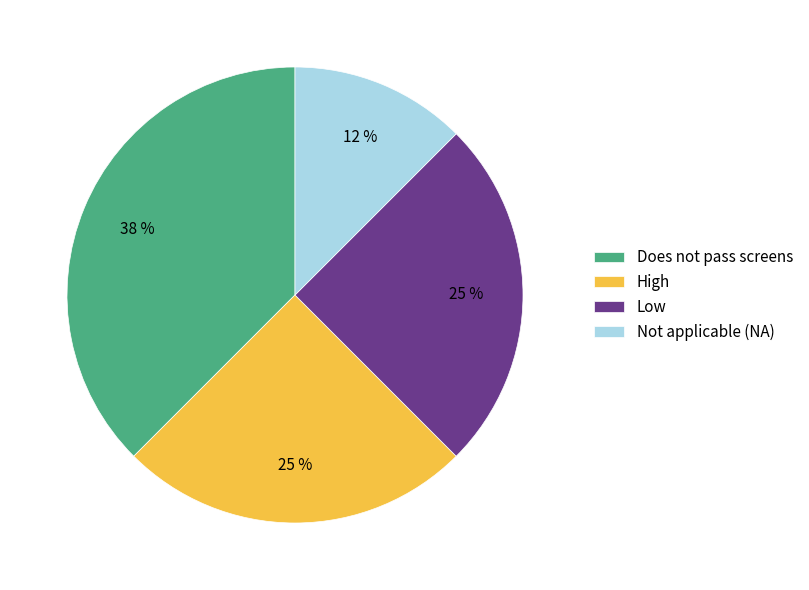

To the nearest percent, what is the average slice percentage?

25%